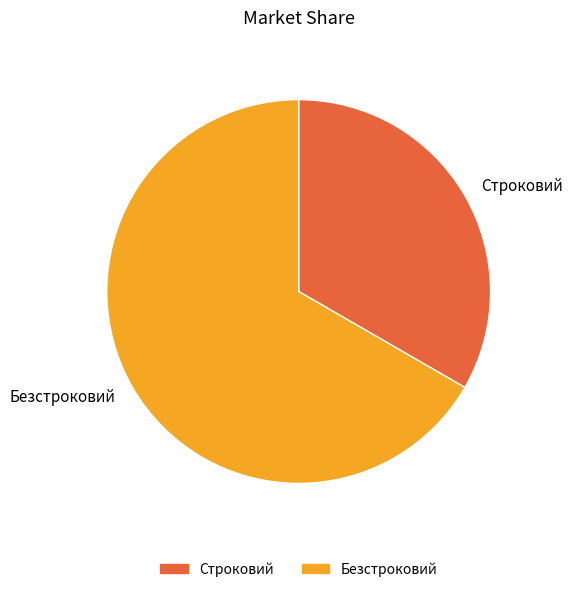

Which slice represents more than half of the pie?

Безстроковий